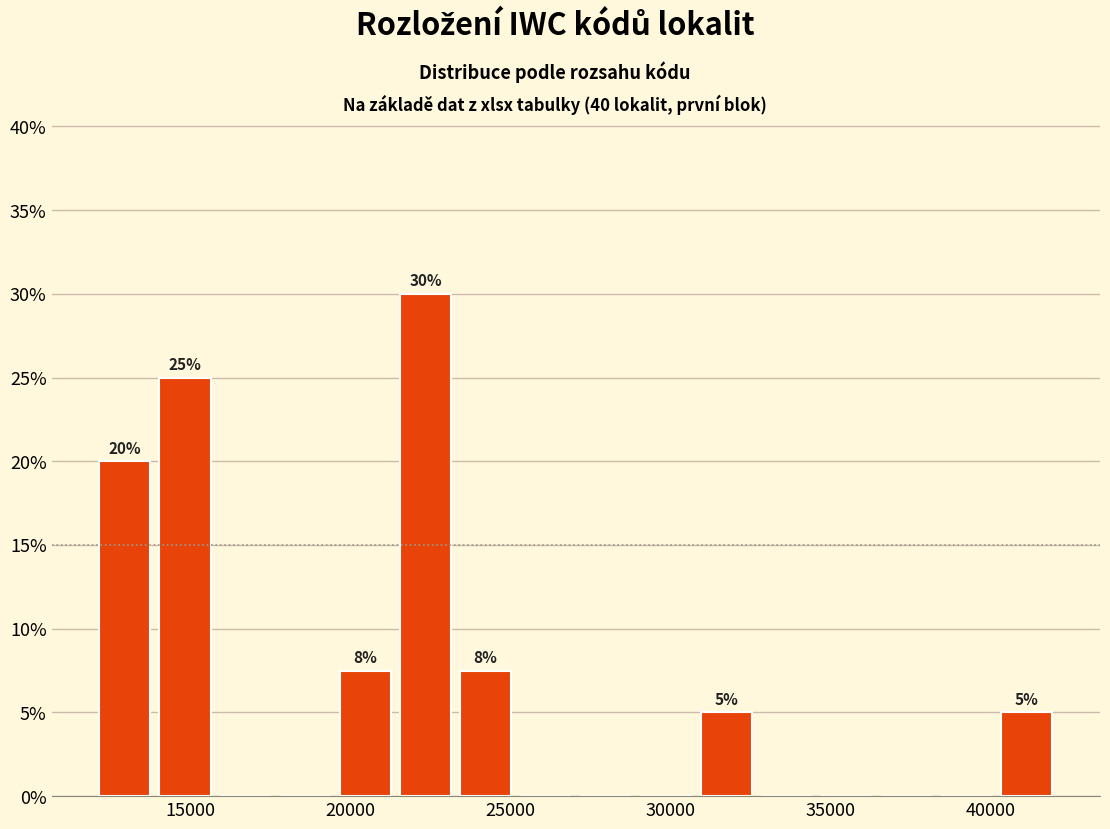

Around what value on the x-axis is the tallest bar? Give the approximate position of its centre, as read against the axis.

22500